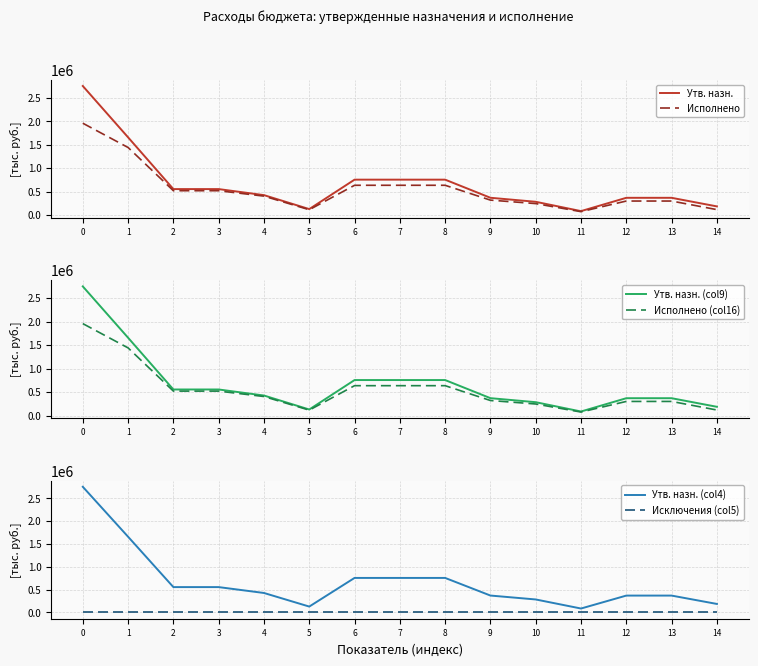

What are all the series names shown in the legend?

Утв. назн., Исполнено, Утв. назн. (col9), Исполнено (col16), Утв. назн. (col4), Исключения (col5)